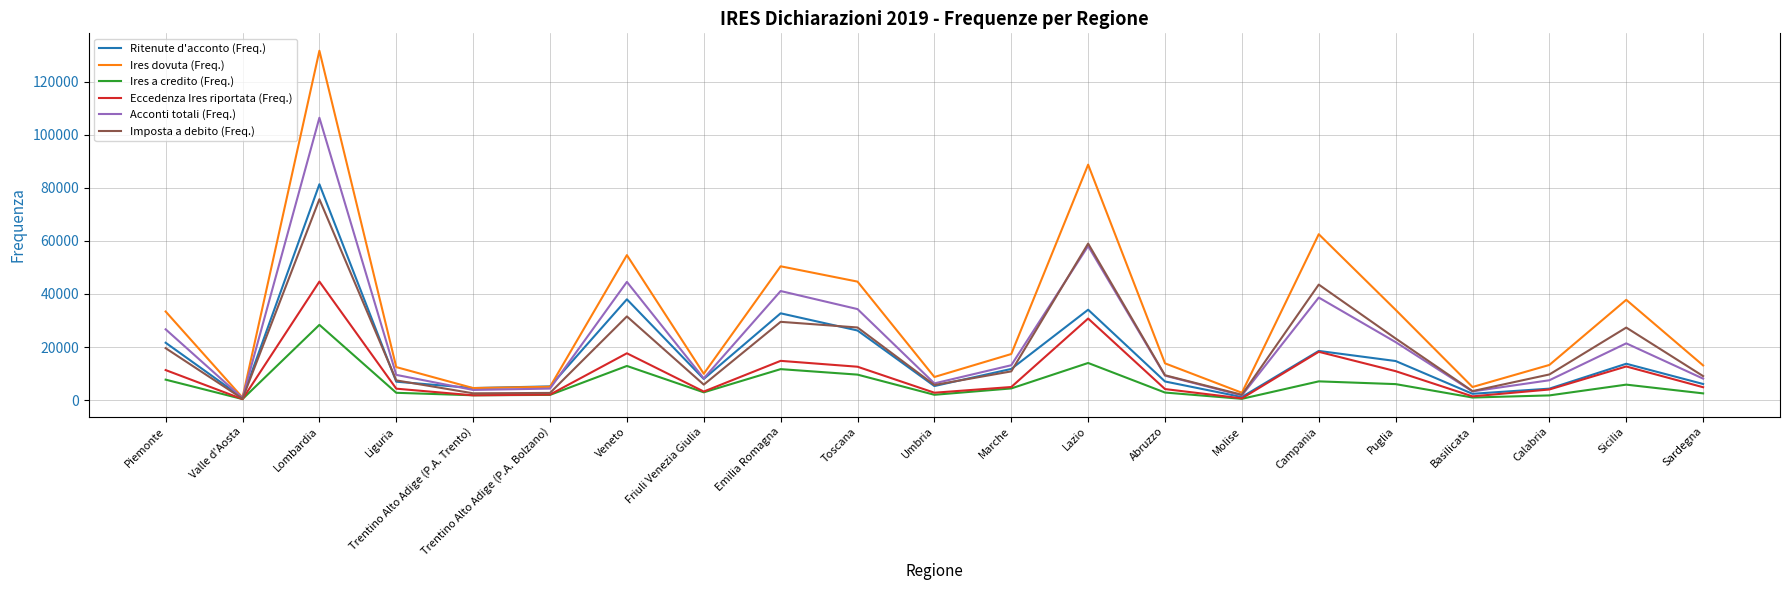

The value of Imposta a debito (Freq.) at Veneto is 31540. True or false?

True